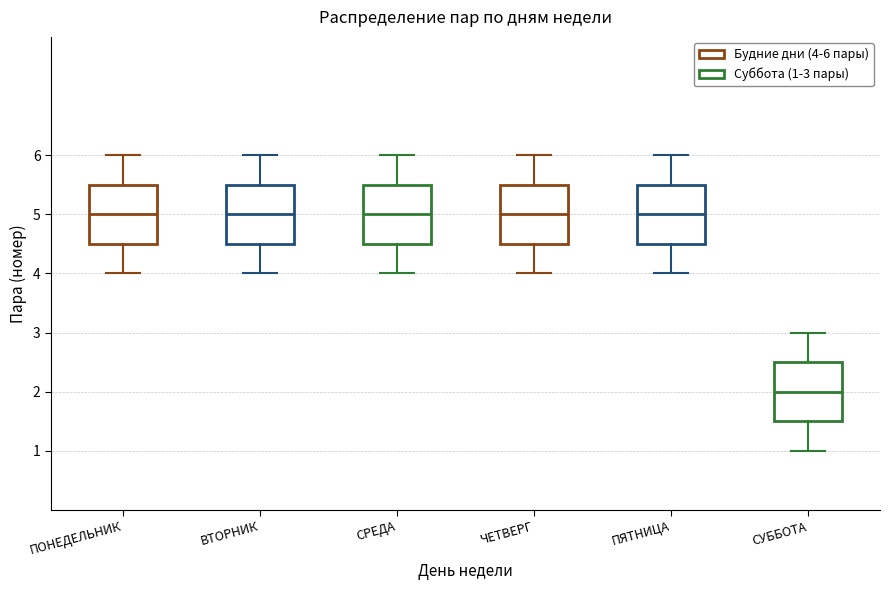

Reading left to right, transcribe this box plot: for each box, give where its median line is, the range the box spans, and where its two whiskers end, as read against the y-axis. The values are not printed on the chart, so give them approximately, as read against the axis.

ПОНЕДЕЛЬНИК: median 5.0, box 4.5 to 5.5, whiskers 4.0 to 6.0
ВТОРНИК: median 5.0, box 4.5 to 5.5, whiskers 4.0 to 6.0
СРЕДА: median 5.0, box 4.5 to 5.5, whiskers 4.0 to 6.0
ЧЕТВЕРГ: median 5.0, box 4.5 to 5.5, whiskers 4.0 to 6.0
ПЯТНИЦА: median 5.0, box 4.5 to 5.5, whiskers 4.0 to 6.0
СУББОТА: median 2.0, box 1.5 to 2.5, whiskers 1.0 to 3.0